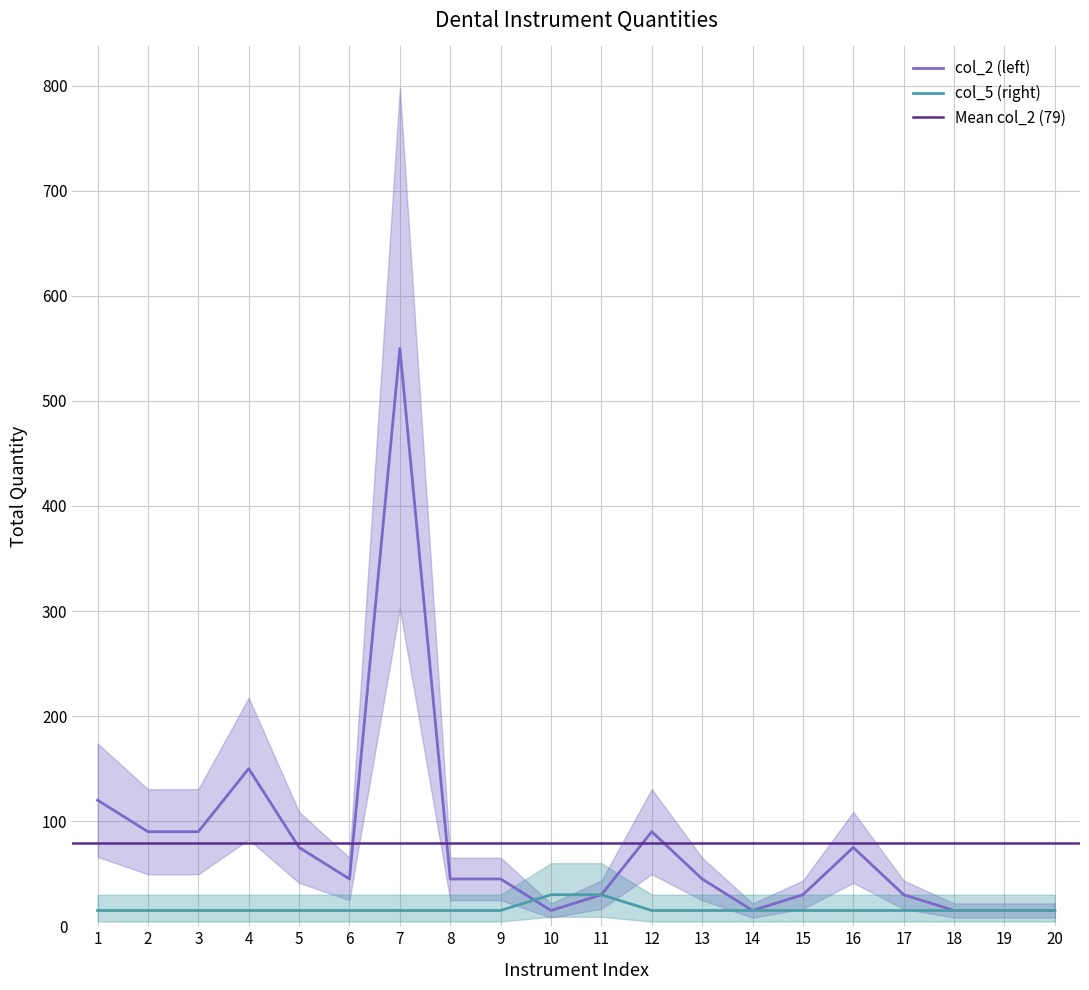

Is it true that col_2 (left) equals 64 at 8?

False